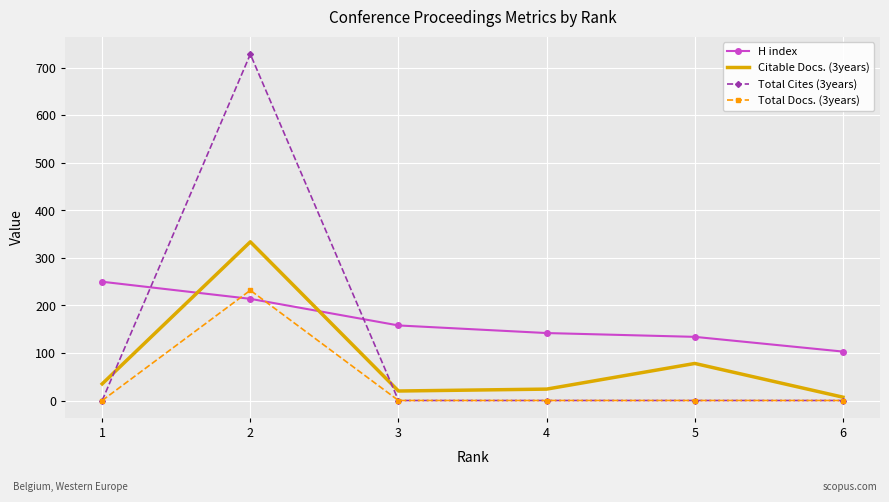

What is the difference between the maximum and minimum values in the Citable Docs. (3years) series?

327